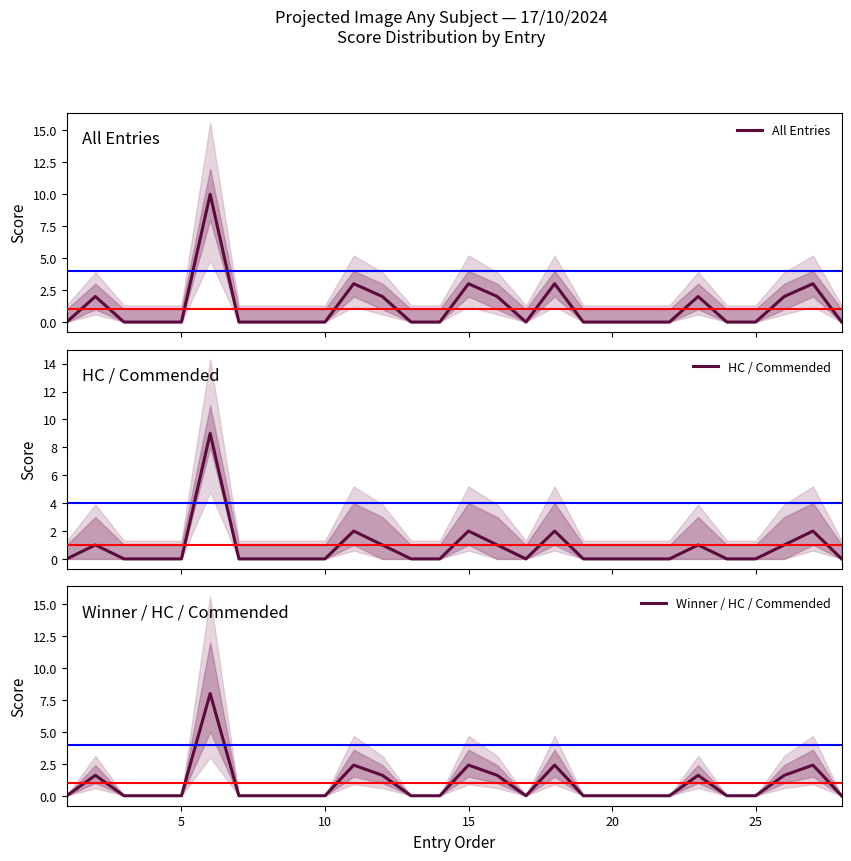

Reading left to right, what are all the values shown in this chart?

All Entries: 0.0	2.0	0.0	0.0	0.0	10.0	0.0	0.0	0.0	0.0	3.0	2.0	0.0	0.0	3.0	2.0	0.0	3.0	0.0	0.0	0.0	0.0	2.0	0.0	0.0	2.0	3.0	0.0
HC / Commended: 0.0	1.0	0.0	0.0	0.0	9.0	0.0	0.0	0.0	0.0	2.0	1.0	0.0	0.0	2.0	1.0	0.0	2.0	0.0	0.0	0.0	0.0	1.0	0.0	0.0	1.0	2.0	0.0
Winner / HC / Commended: 0.0	1.6	0.0	0.0	0.0	8.0	0.0	0.0	0.0	0.0	2.4	1.6	0.0	0.0	2.4	1.6	0.0	2.4	0.0	0.0	0.0	0.0	1.6	0.0	0.0	1.6	2.4	0.0